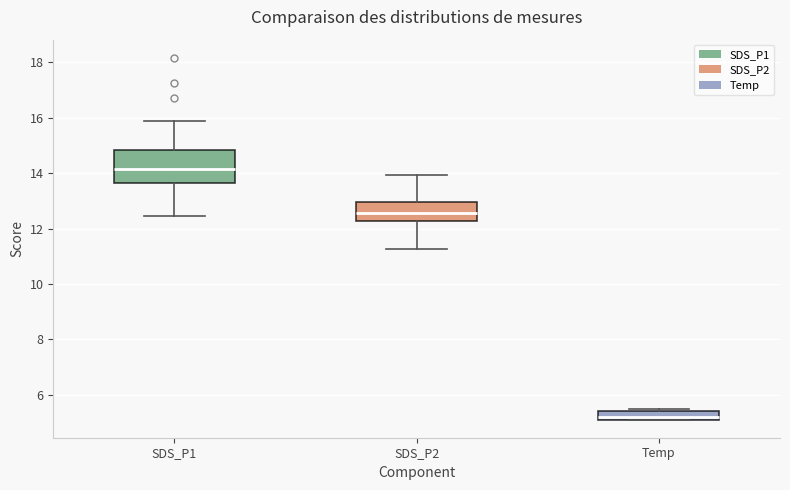

Which box's median line is the lowest?

Temp